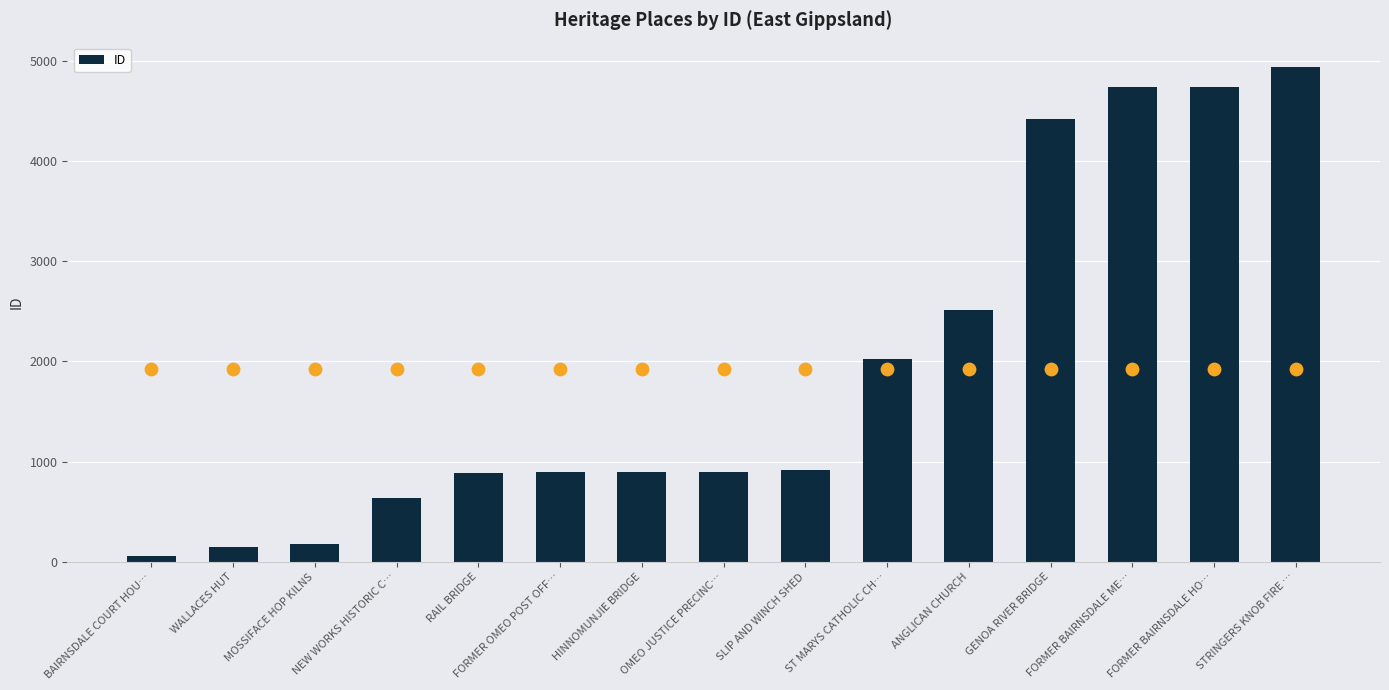

What is the ratio of the value at NEW WORKS HISTORIC C… to the value at SLIP AND WINCH SHED?

0.7